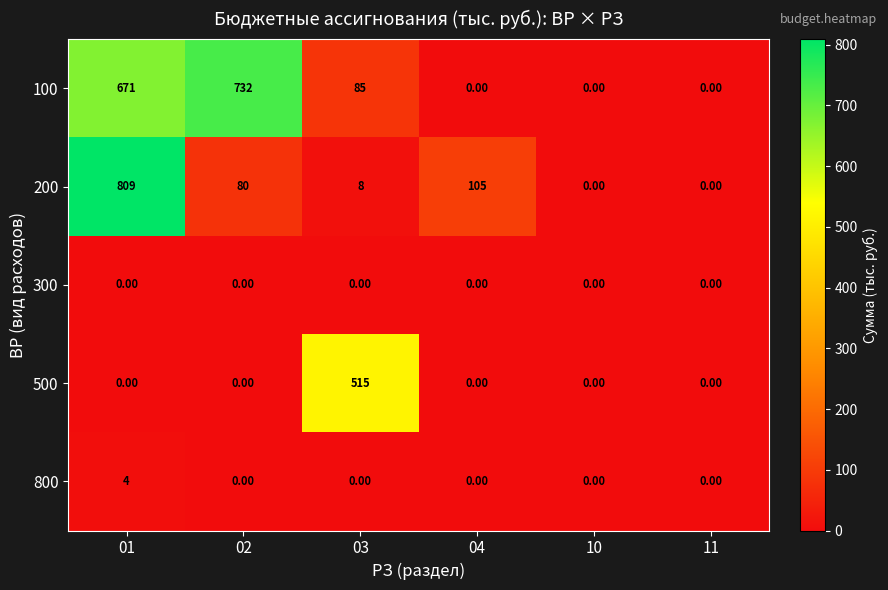

Which series has the widest spread of values?

200